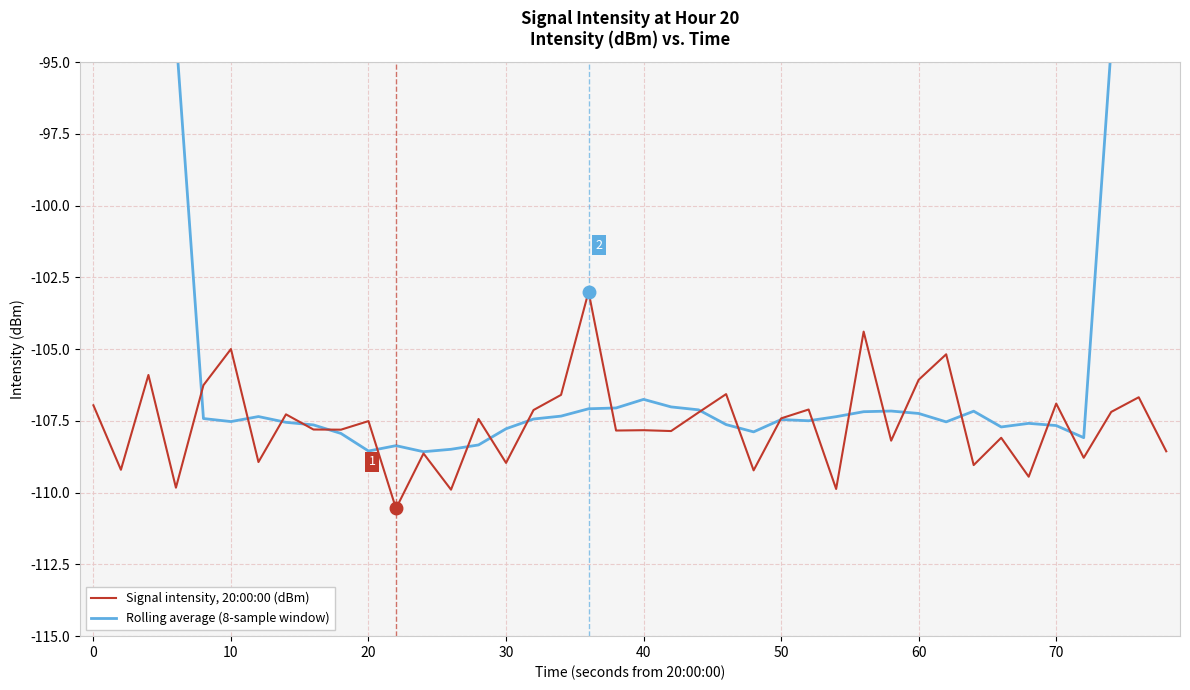

List the series in order of their peak value, lowest first.

Signal intensity, 20:00:00 (dBm), Rolling average (8-sample window)